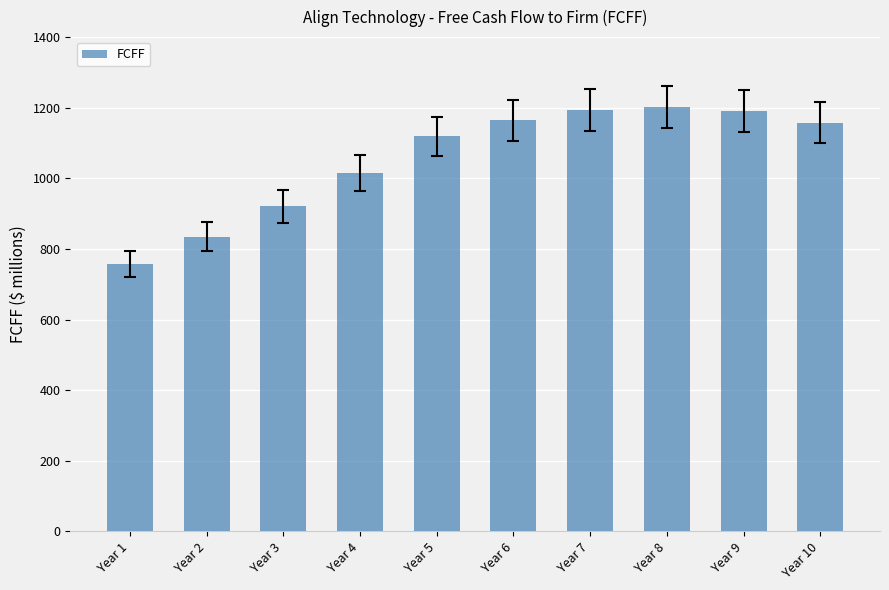

What is the maximum value shown in the chart?

1202.0